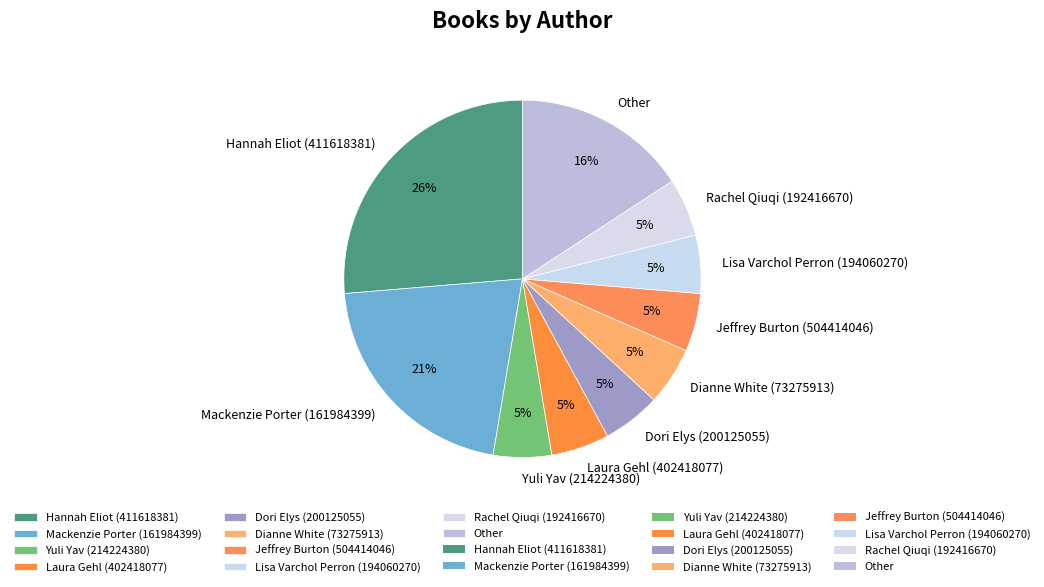

To the nearest percent, what percentage of the pie is Laura Gehl (402418077)?

5%